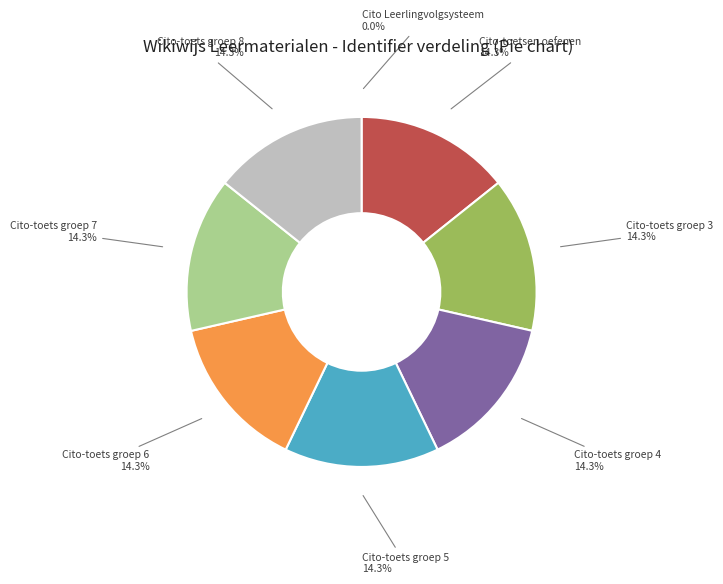

Combined, do Cito-toets groep 4 and Cito-toetsen oefenen account for over 50%?

No